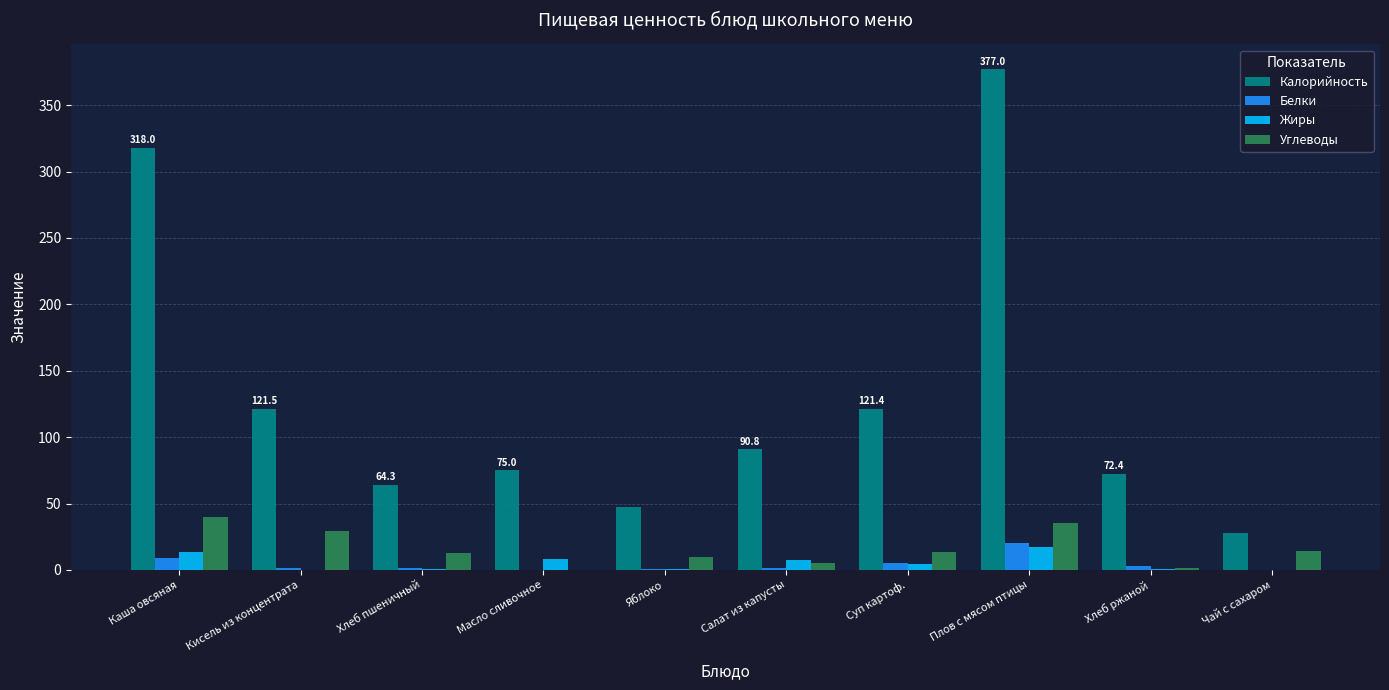

Which series has the largest range (max minus min)?

Калорийность